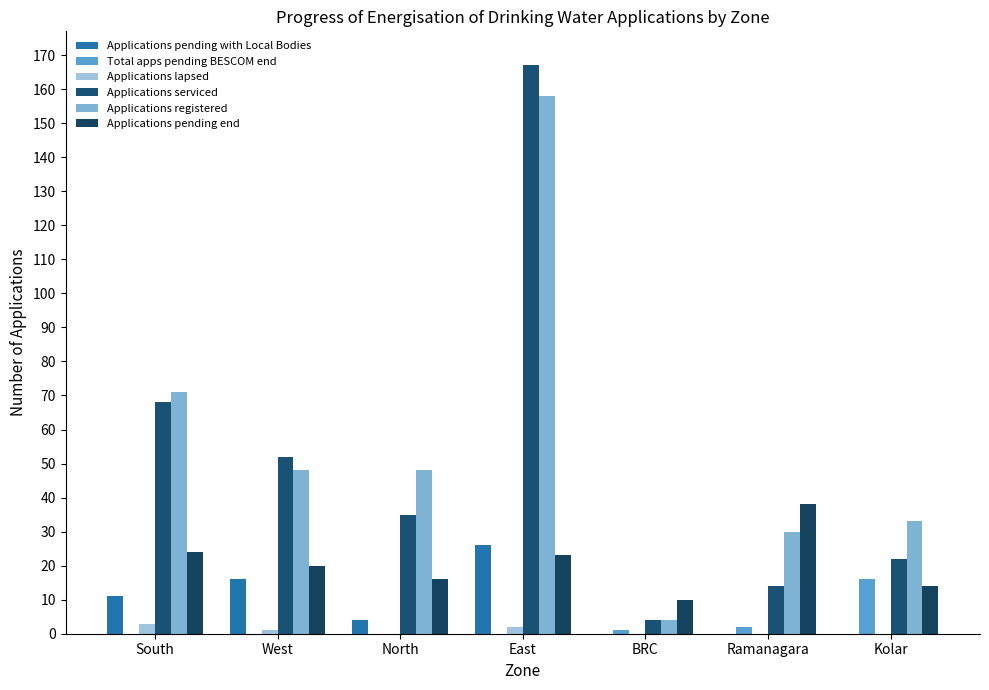

Reading left to right, extract all data points from this chart.

Applications pending with Local Bodies: South=11	West=16	North=4	East=26	BRC=0	Ramanagara=0	Kolar=0
Total apps pending BESCOM end: South=0	West=0	North=0	East=0	BRC=1	Ramanagara=2	Kolar=16
Applications lapsed: South=3	West=1	North=0	East=2	BRC=0	Ramanagara=0	Kolar=0
Applications serviced: South=68	West=52	North=35	East=167	BRC=4	Ramanagara=14	Kolar=22
Applications registered: South=71	West=48	North=48	East=158	BRC=4	Ramanagara=30	Kolar=33
Applications pending end: South=24	West=20	North=16	East=23	BRC=10	Ramanagara=38	Kolar=14